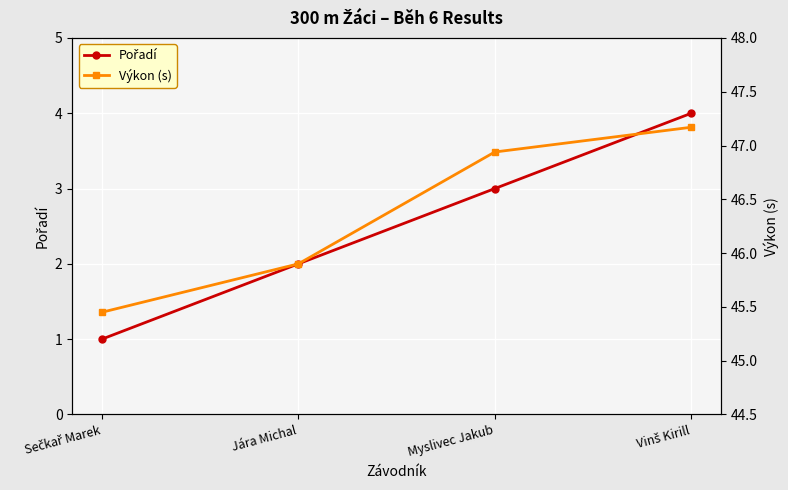

What are all the series names shown in the legend?

Pořadí, Výkon (s)